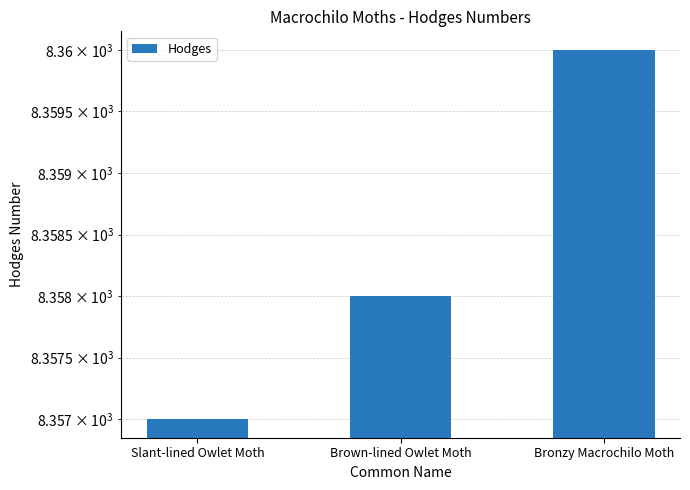

List the labels in order of value, smallest first.

Slant-lined Owlet Moth, Brown-lined Owlet Moth, Bronzy Macrochilo Moth